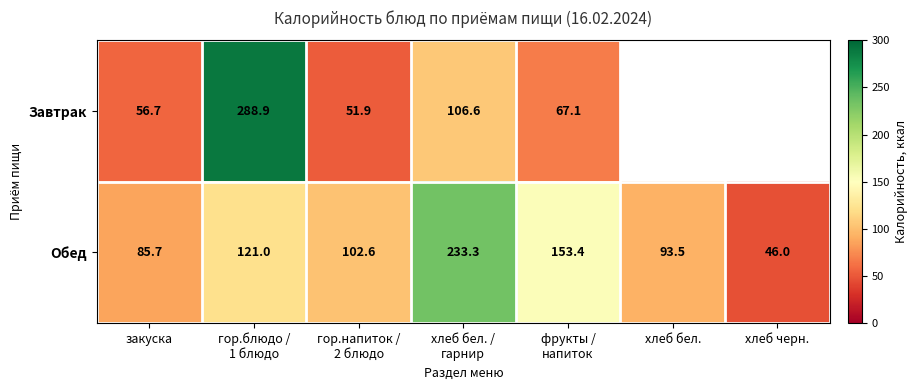

At which category is the sum across all series the highest?

гор.блюдо /
1 блюдо